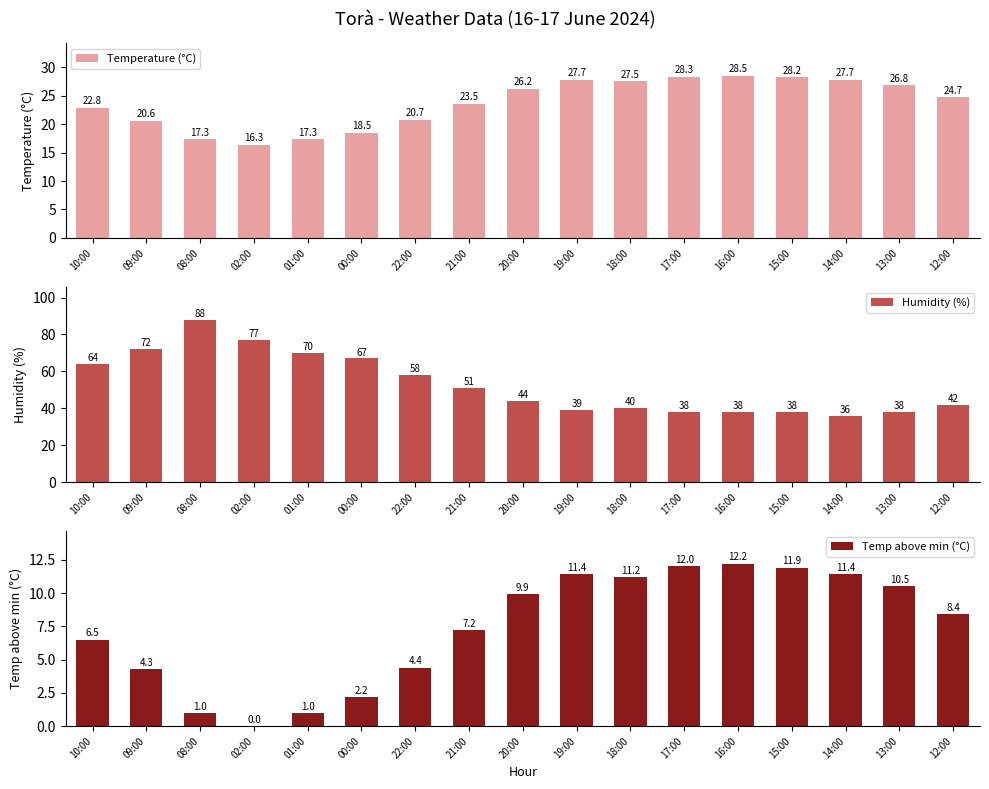

The Humidity (%) series shows 58.0 at 22:00. True or false?

True